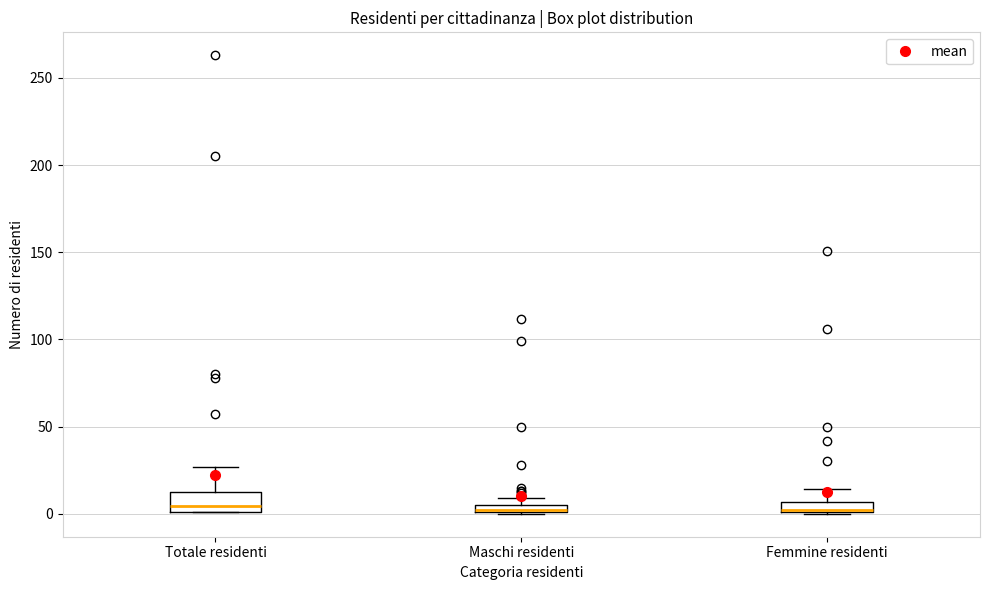

Where is the lower edge of the box for Totale residenti on the y-axis? The values are not printed on the chart, so give them approximately, as read against the axis.

0